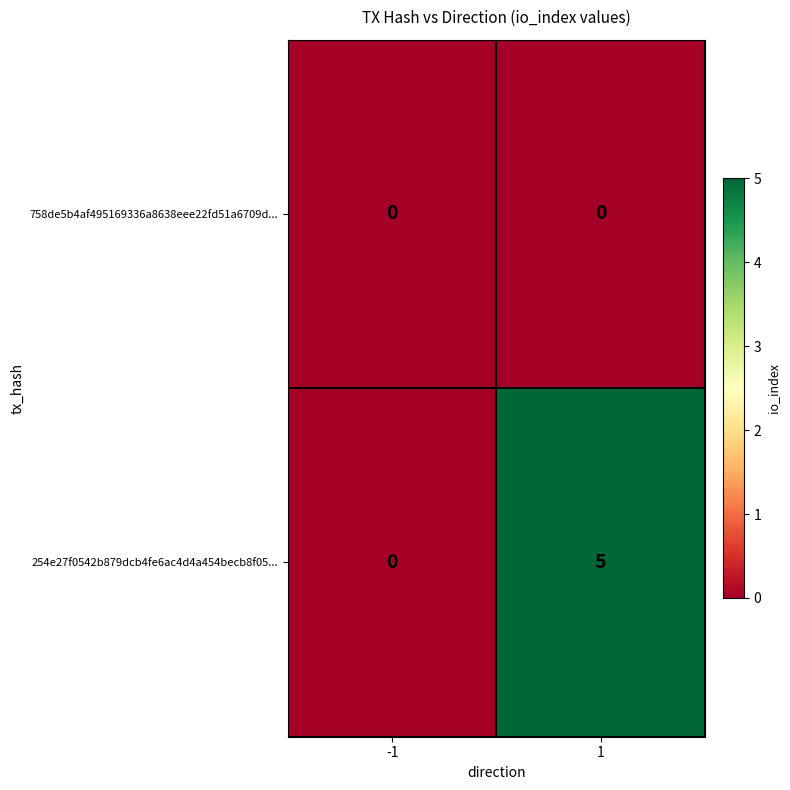

How many positive values does the 254e27f0542b879dcb4fe6ac4d4a454becb8f05... series have?

1